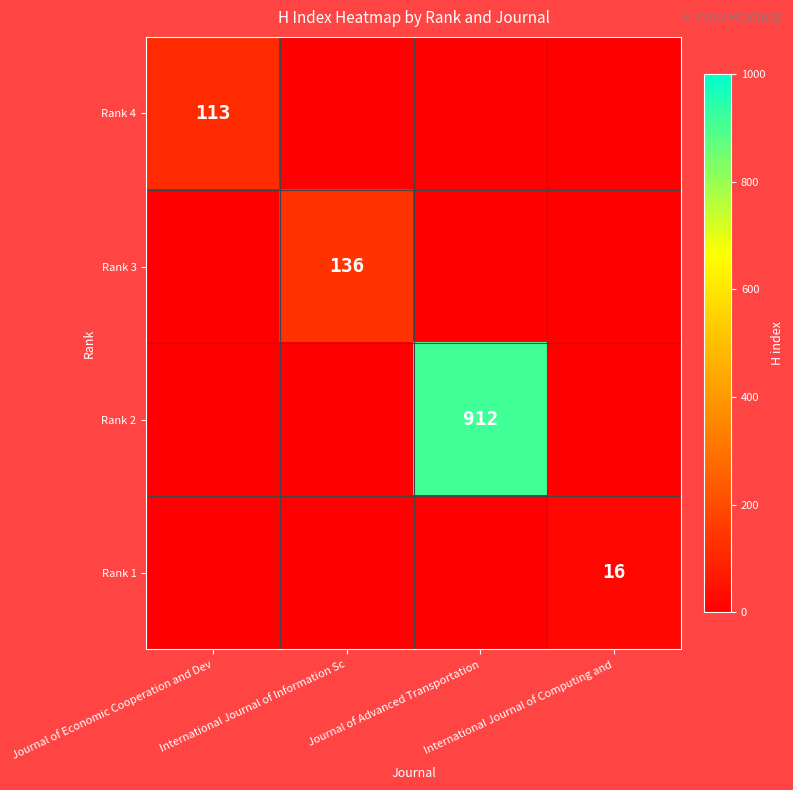

What is the total value across all series at Journal of Advanced Transportation?

912